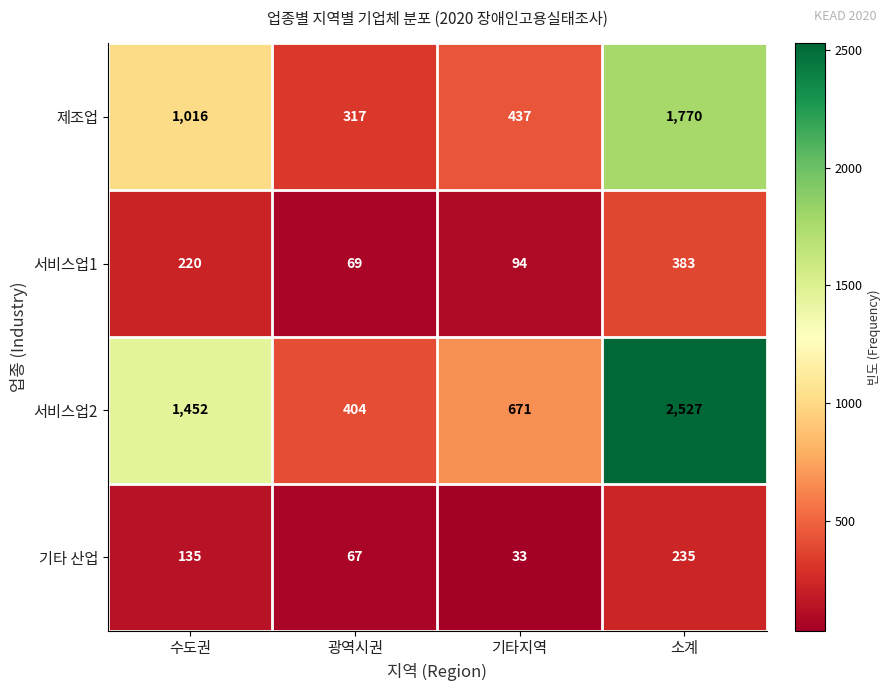

Which label corresponds to the largest value in the chart?

소계